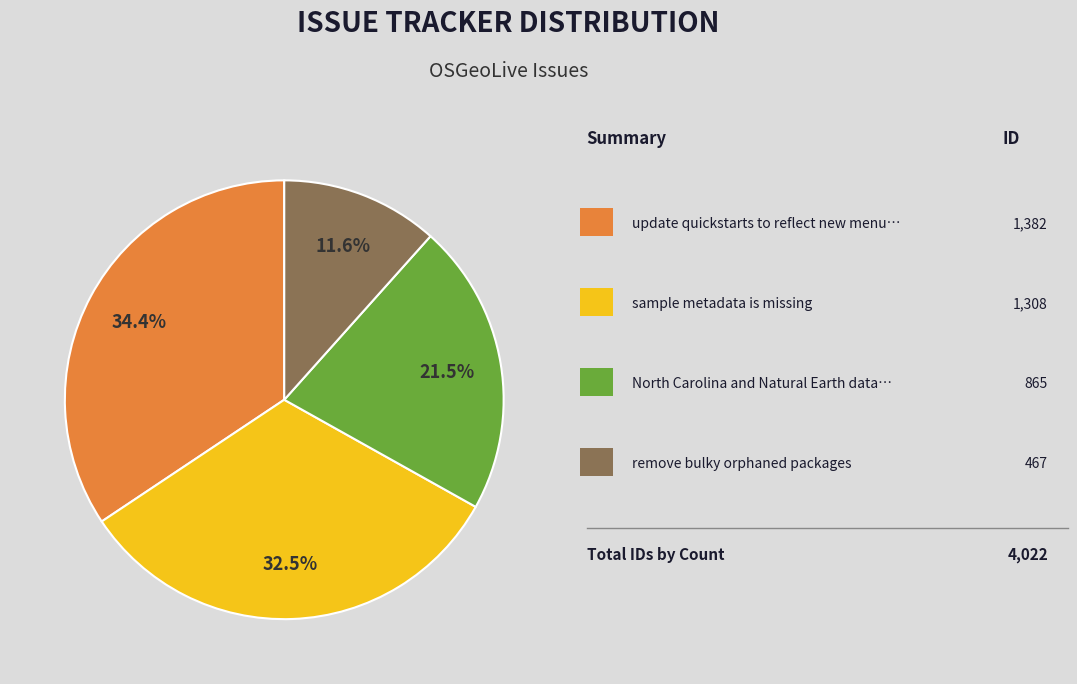

Is there any slice that represents more than half of the pie?

No